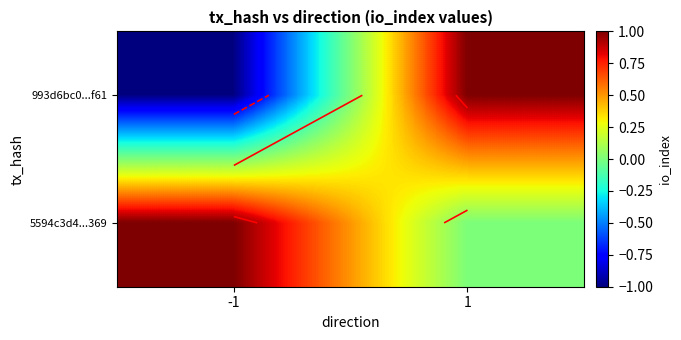

Which series has the widest spread of values?

993d6bc0...f61